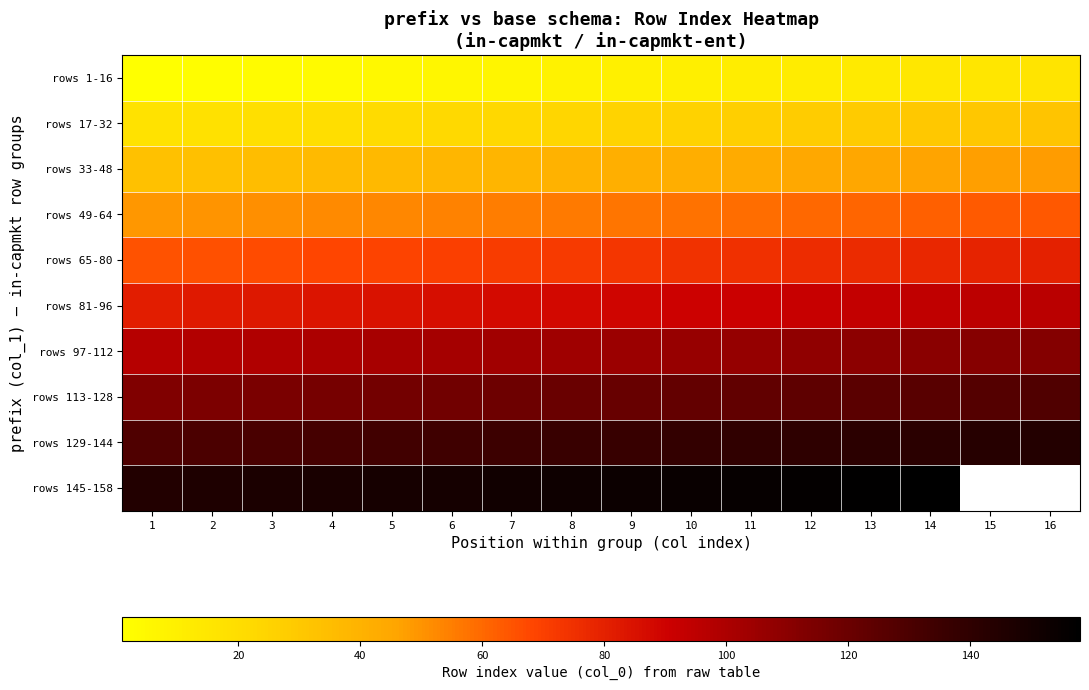

True or false: rows 113-128 has a value of 74.3 at 3.

False